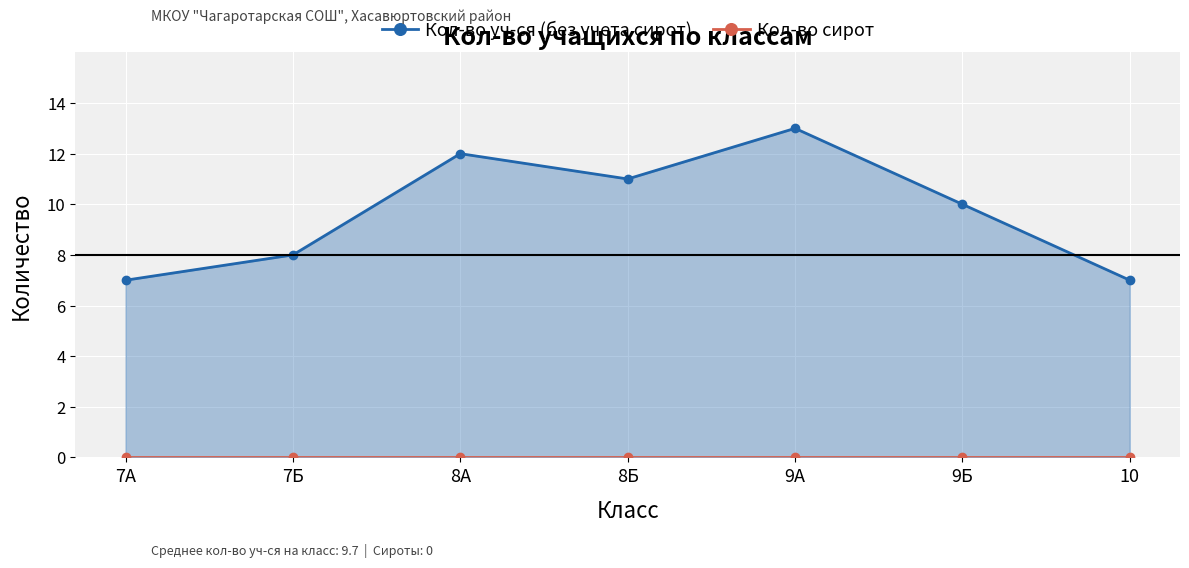

What is the sum of the Кол-во уч-ся (без учета сирот) values at 8А and 9А?

25